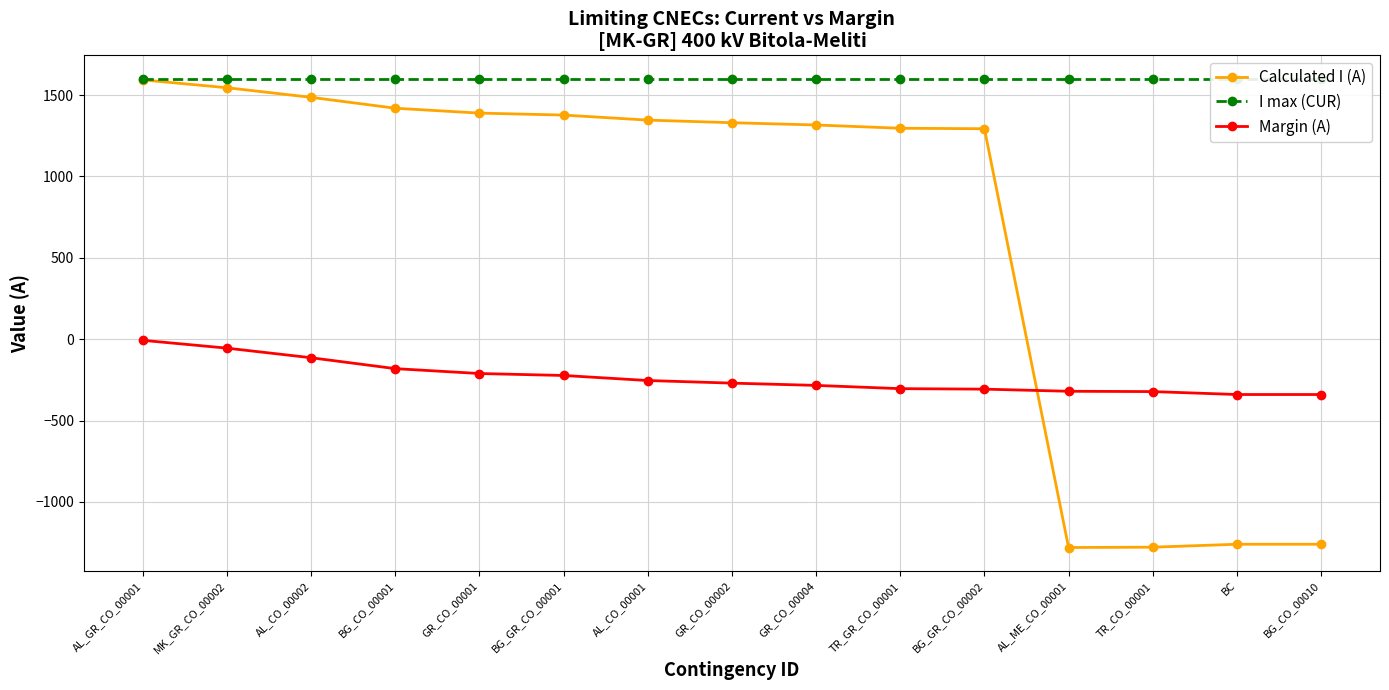

True or false: Calculated I (A) and I max (CUR) cross at least once.

False